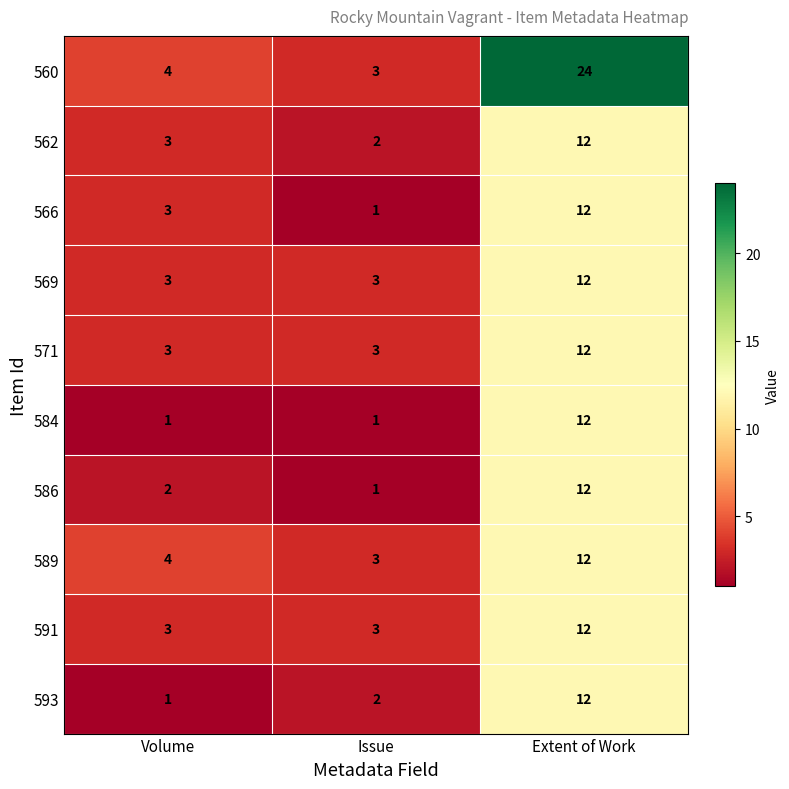

What is the greatest value displayed?

24